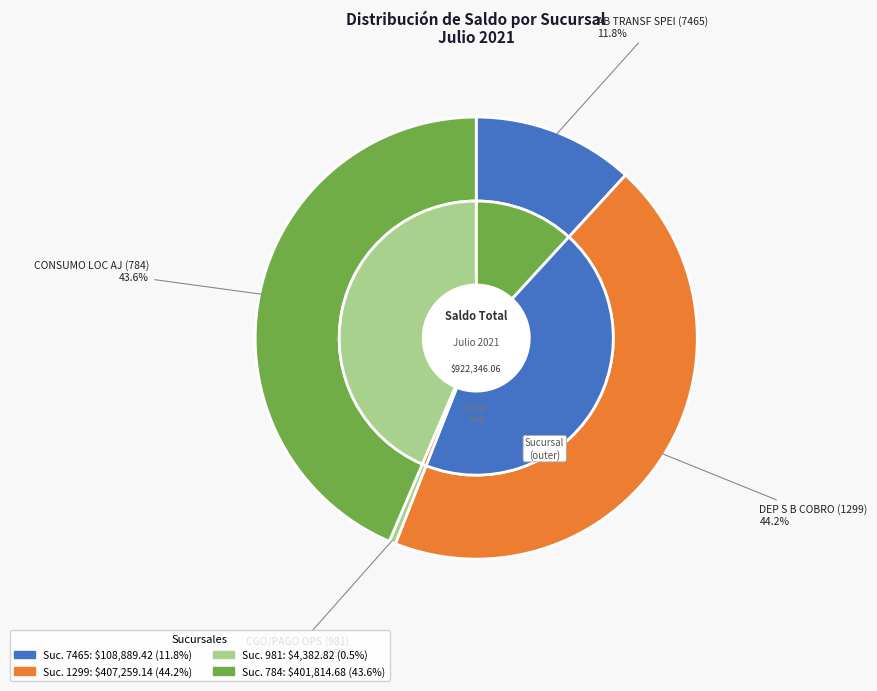

Rank the categories by value from lowest to highest.

981, 7465, 784, 1299